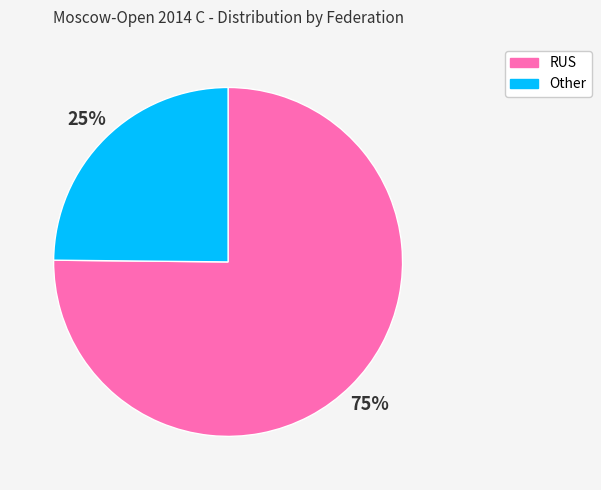

How many segments does this pie chart have?

2